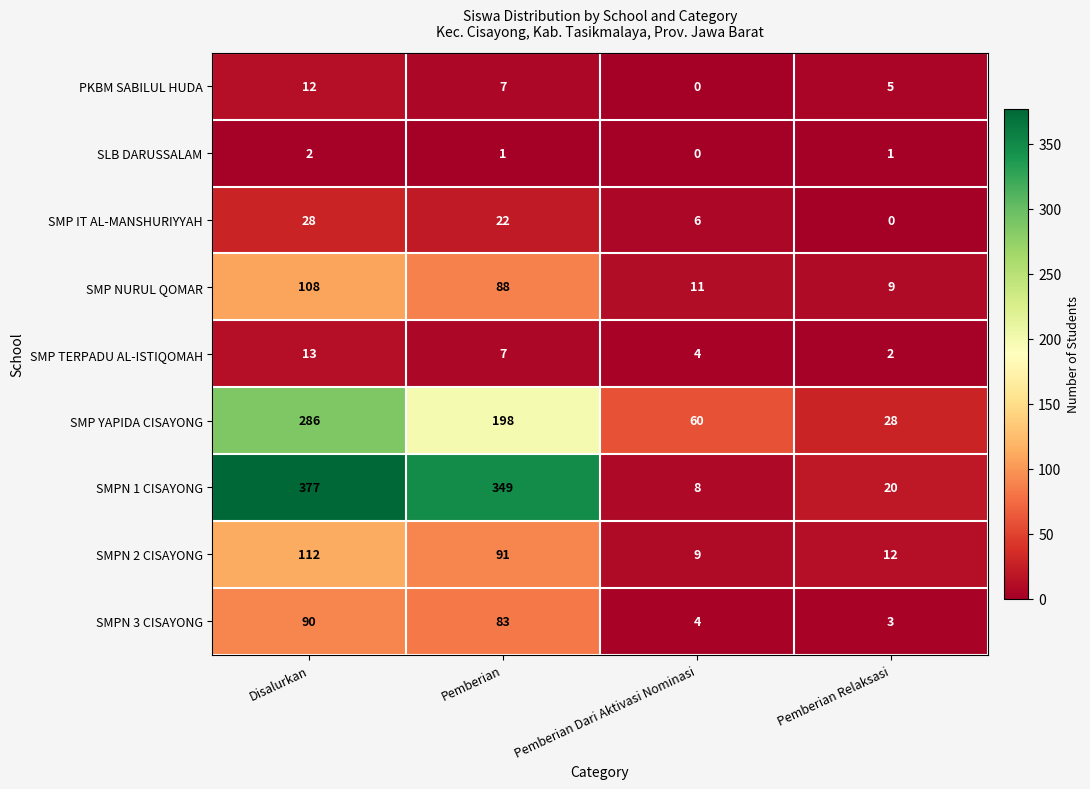

Rank the series at Disalurkan from highest to lowest value.

SMPN 1 CISAYONG, SMP YAPIDA CISAYONG, SMPN 2 CISAYONG, SMP NURUL QOMAR, SMPN 3 CISAYONG, SMP IT AL-MANSHURIYYAH, SMP TERPADU AL-ISTIQOMAH, PKBM SABILUL HUDA, SLB DARUSSALAM